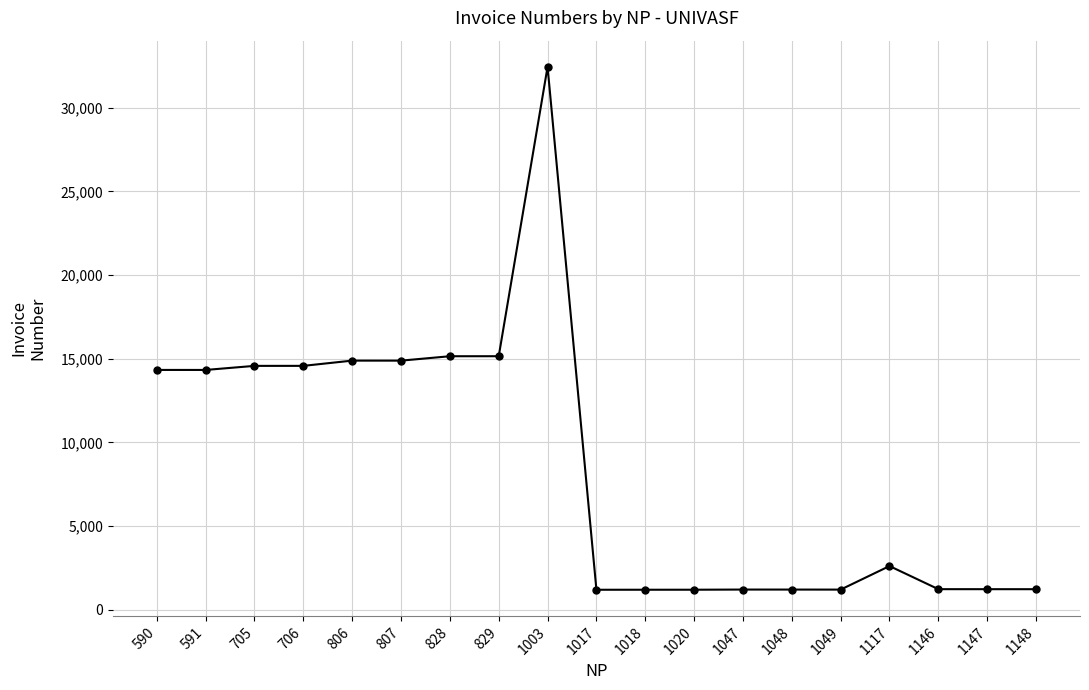

Is it true that the value at 1117 is 2615?

True